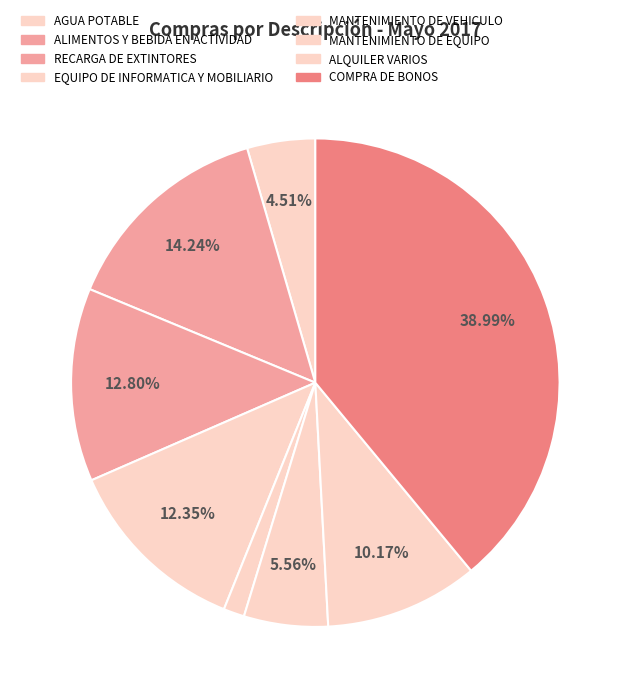

Which category has the biggest portion of the pie?

COMPRA DE BONOS